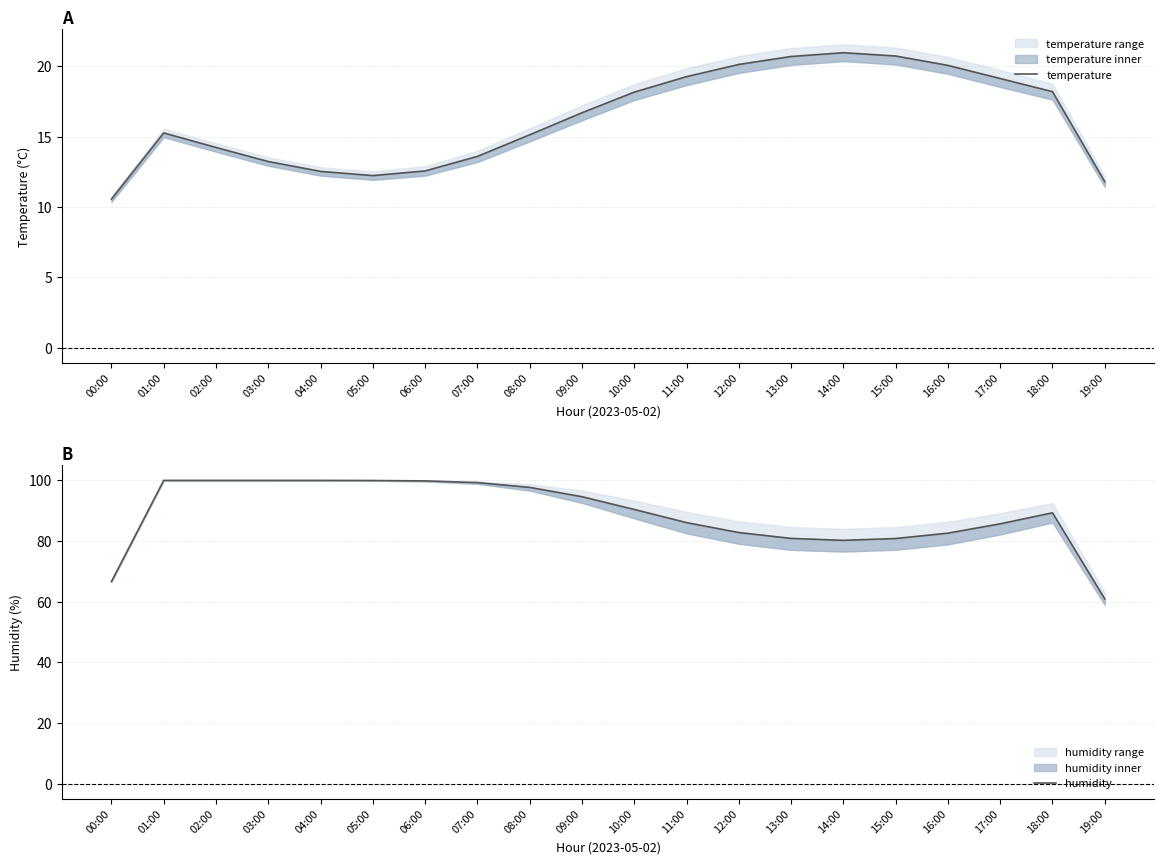

What is the difference between the second highest and second lowest values in the temperature series?

8.9